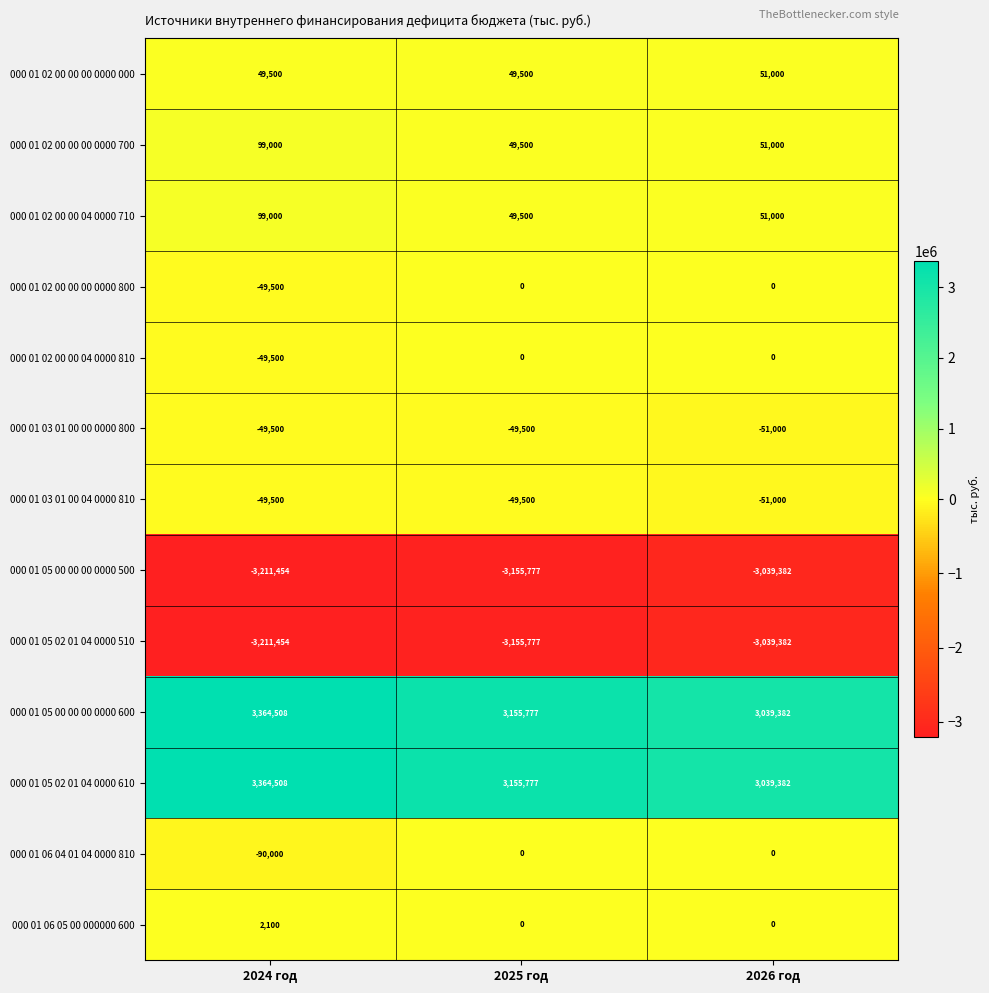

At which label does 000 01 02 00 00 00 0000 700 first exceed 51000?

2024 год